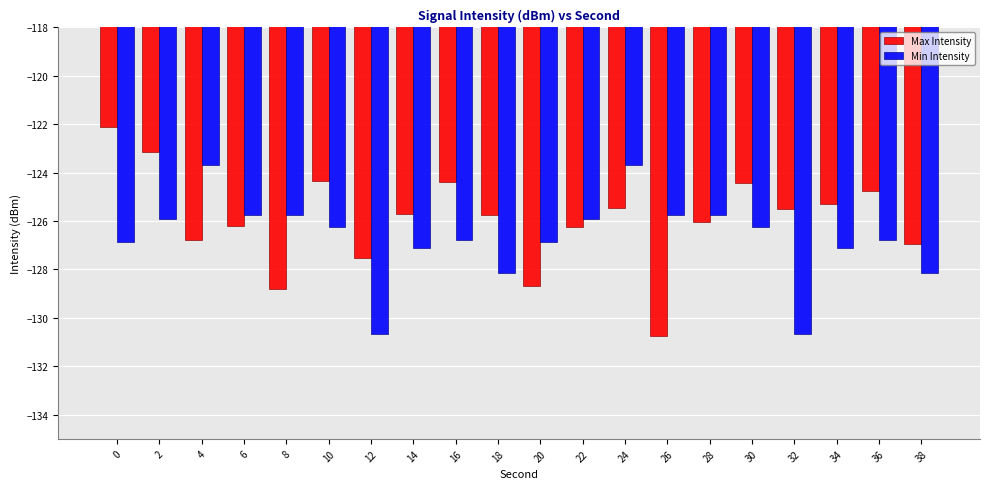

What is the value of the Min Intensity bar at the 1st from the left?

-126.9